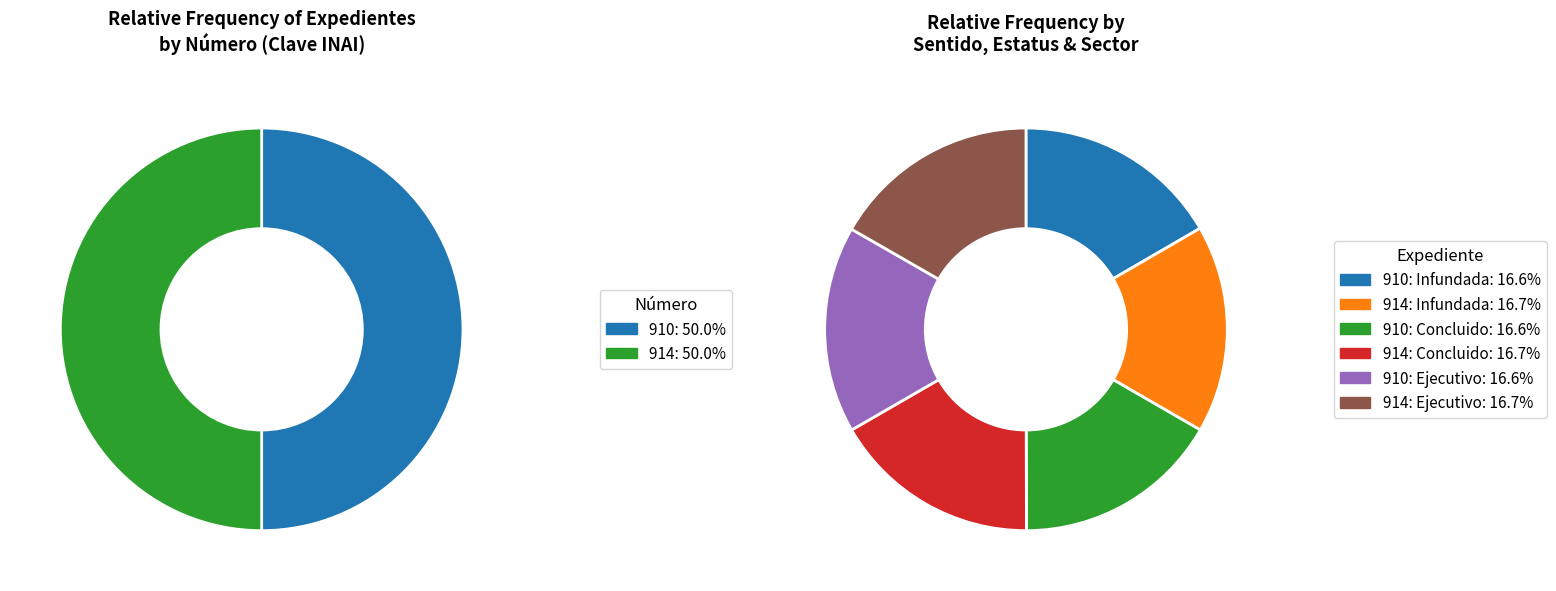

Which category has the smallest portion of the pie?

910